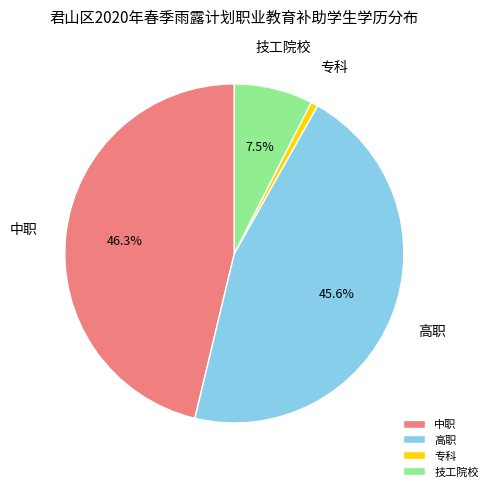

True or false: 高职 accounts for 46% of the total.

True